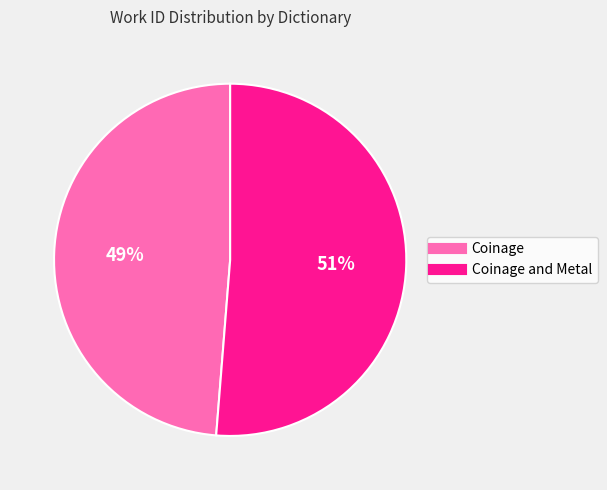

To the nearest percent, what is the average slice percentage?

50%